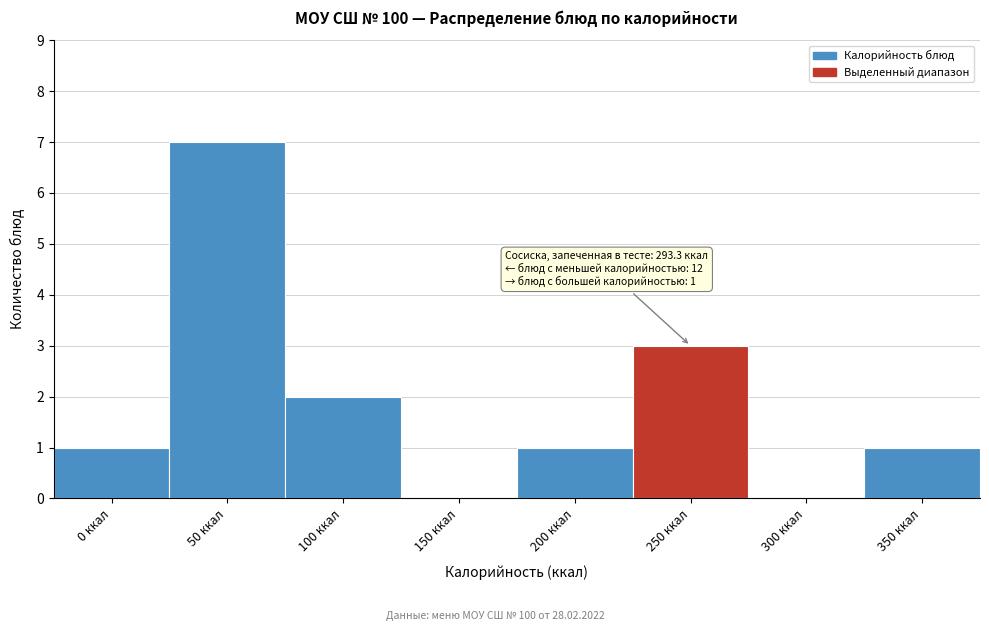

Reading right to left, list all the values displayed in this chart.

350 ккал=1	300 ккал=0	250 ккал=3	200 ккал=1	150 ккал=0	100 ккал=2	50 ккал=7	0 ккал=1